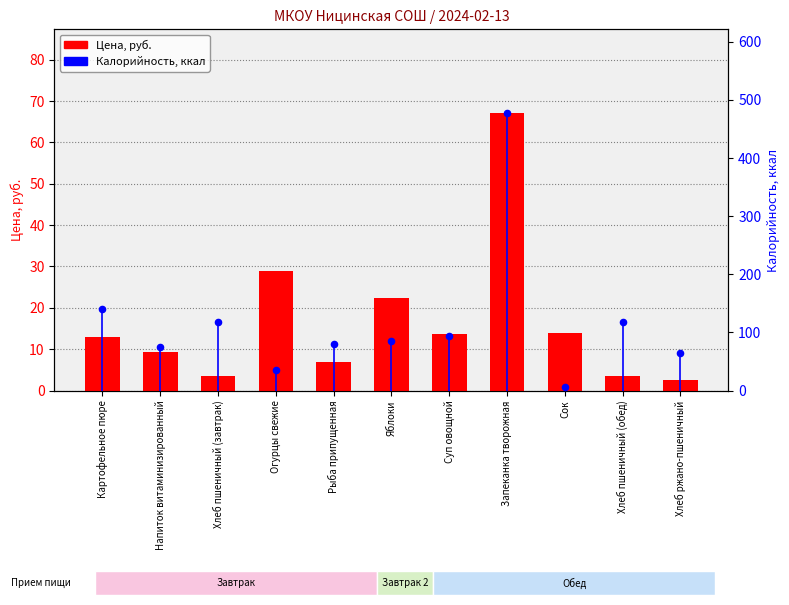

At how many categories does at least one series exceed 56?

9